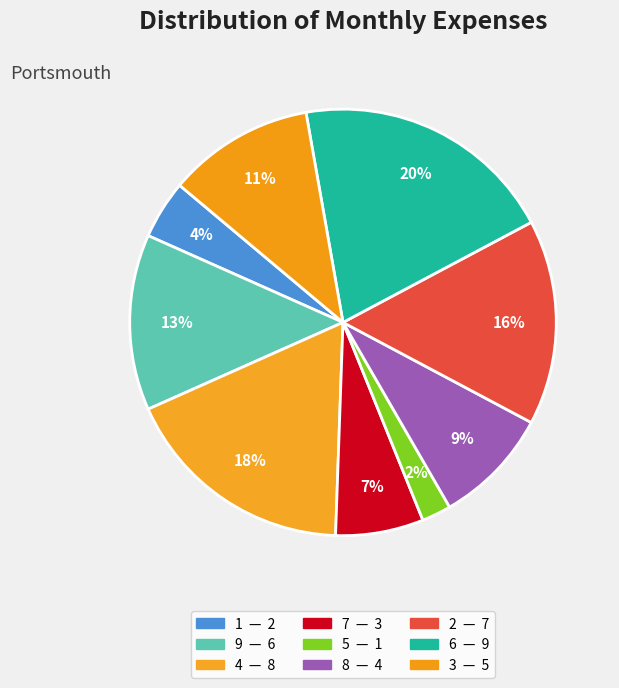

Is it true that 3 is 11% of the pie?

True